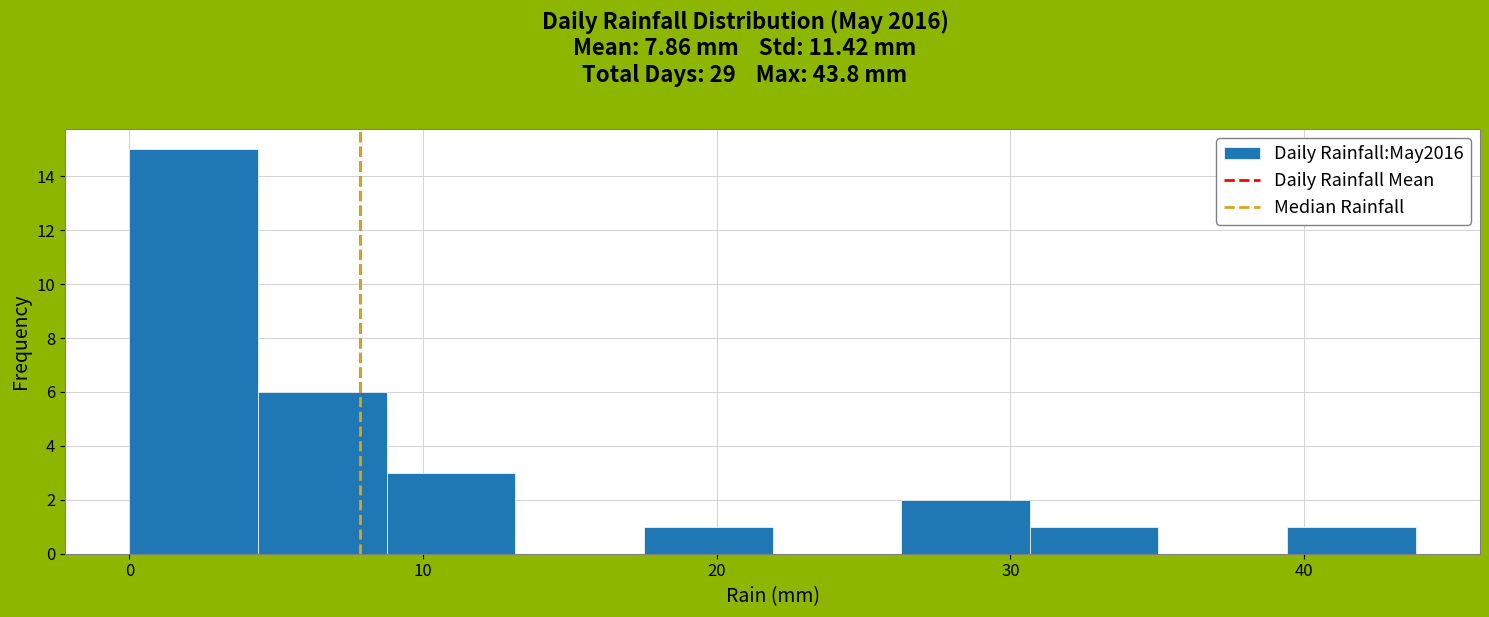

Reading left to right, list every bar in this chart as the range it spans on the x-axis followed by its height. Neither the bar edges nor the heights are printed on the chart, so give them approximately, as read against the axes.

0 to 4: 15
4 to 9: 6
9 to 13: 3
13 to 18: 0
18 to 22: 1
22 to 26: 0
26 to 31: 2
31 to 35: 1
35 to 39: 0
39 to 44: 1